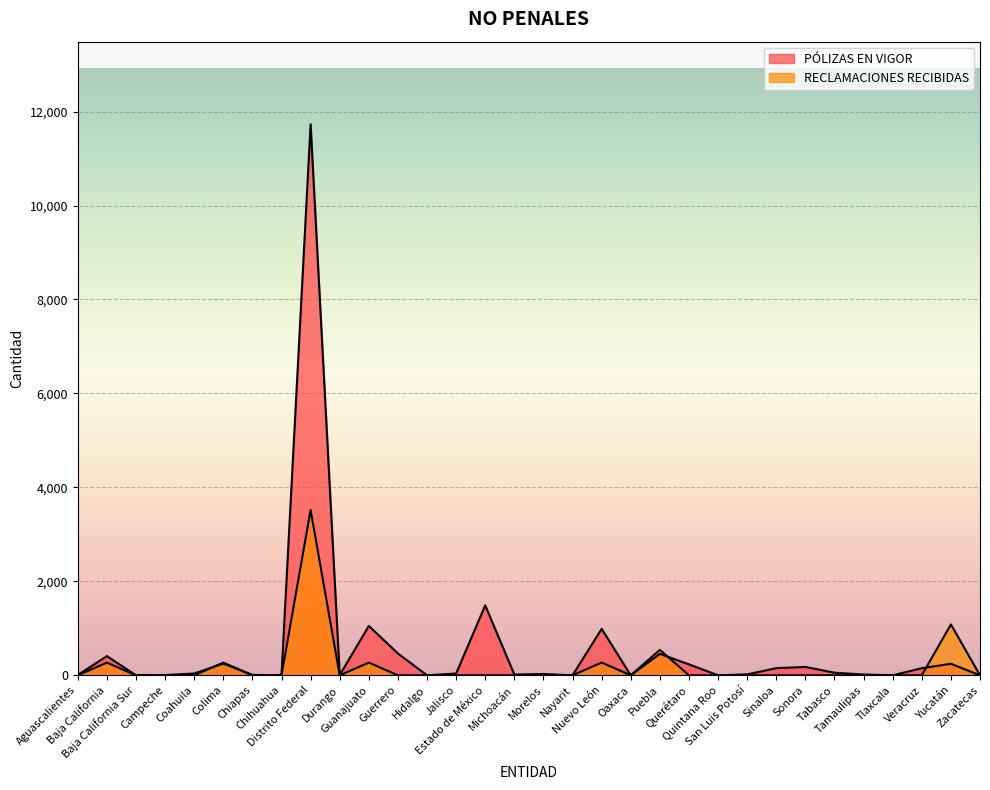

At how many categories does at least one series exceed 9815?

1